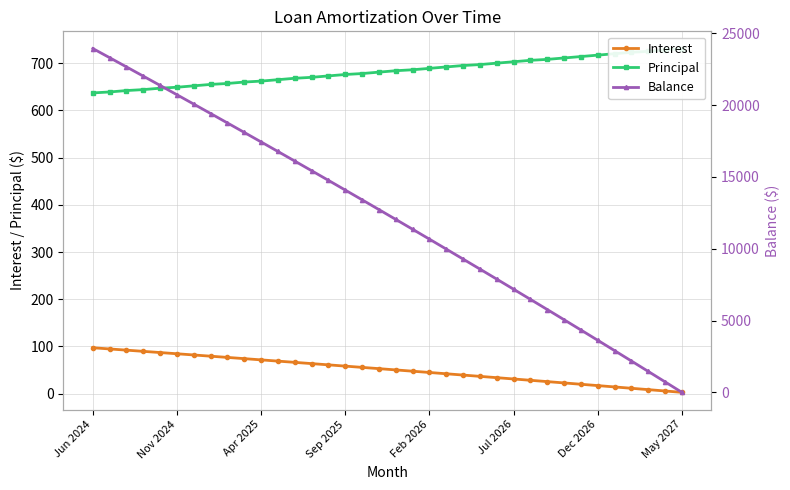

The Principal series shows 673.0 at 14. True or false?

True